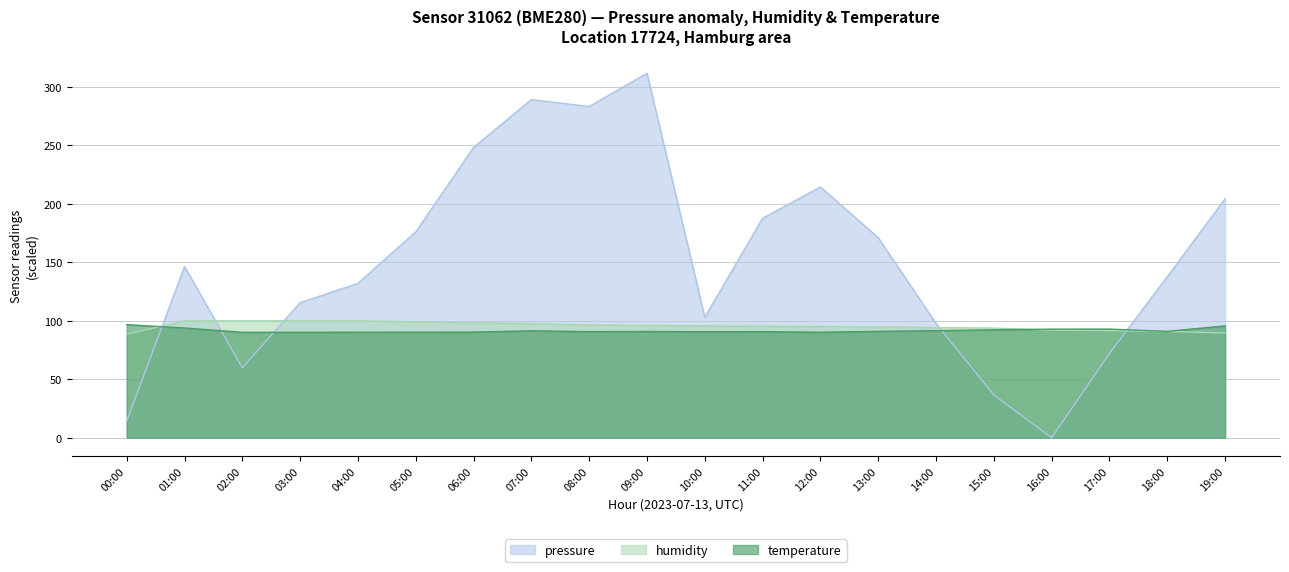

Which series has the widest spread of values?

pressure